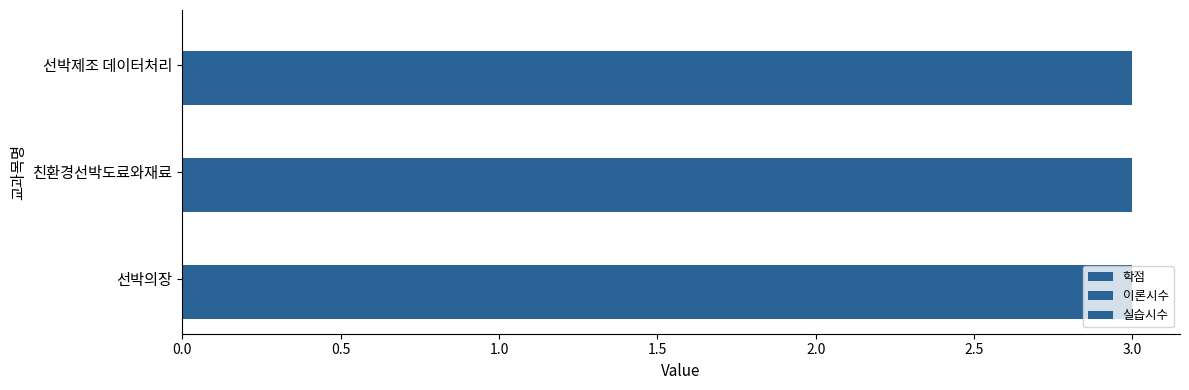

The value of 이론시수 at 선박제조 데이터처리 is 2. True or false?

False